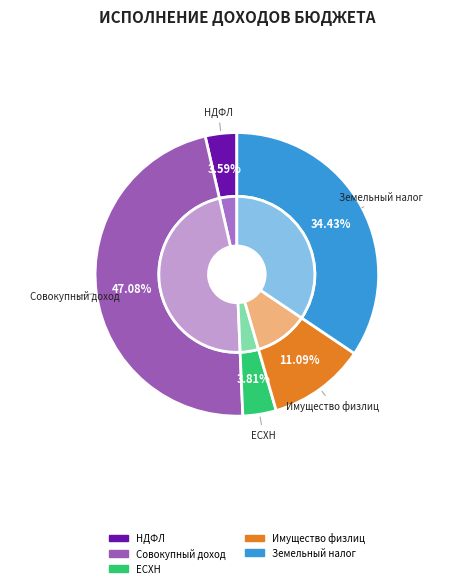

Rank the categories by value from lowest to highest.

Налог на доходы физических лиц, Единый сельскохозяйственный налог, Налог на имущество физических лиц, Земельный налог, Налог на совокупный доход